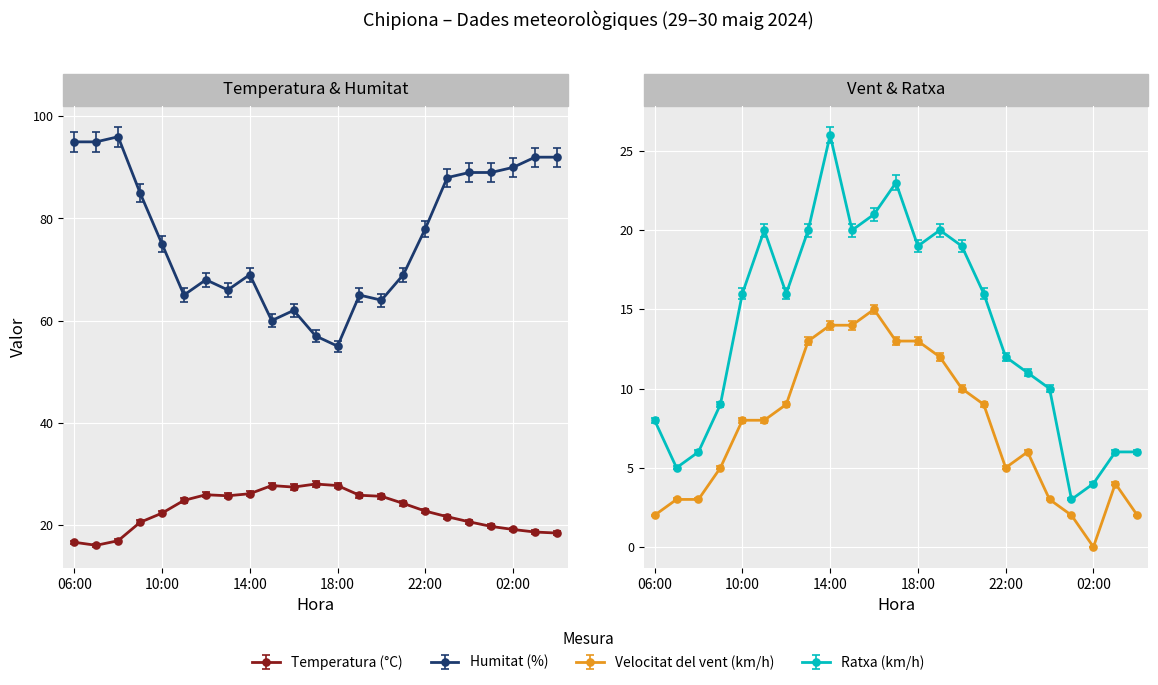

What is the label of the 6th point from the left?

11:00